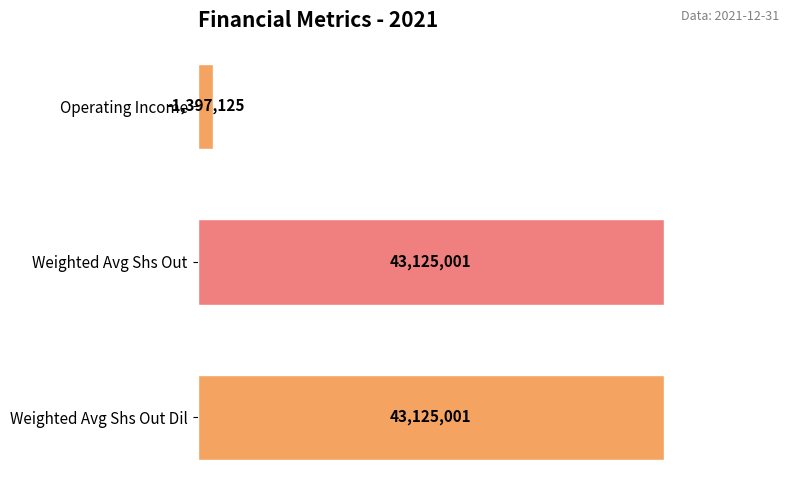

Does the chart contain any negative values?

No